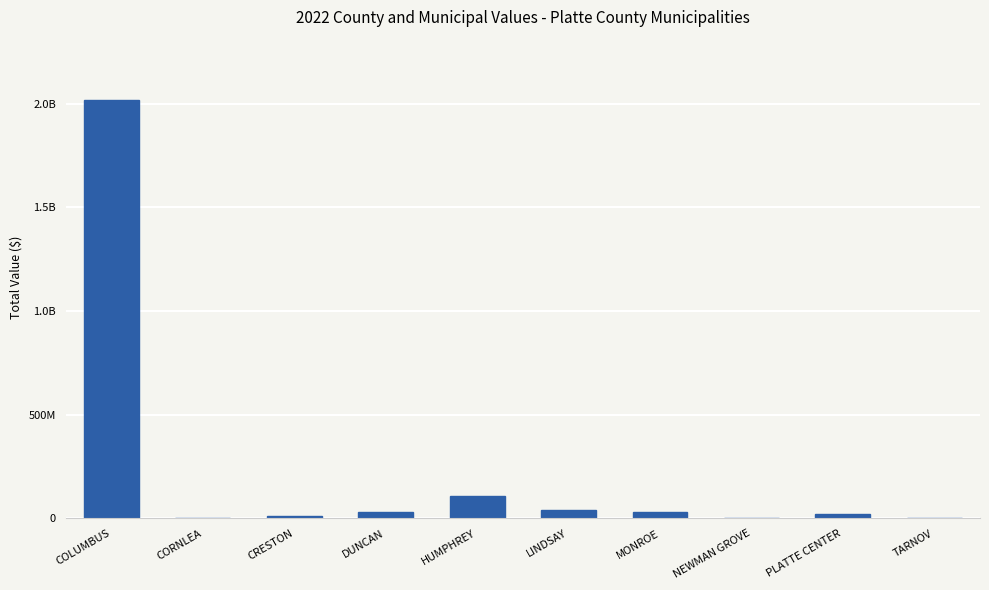

Are the bars horizontal?

No